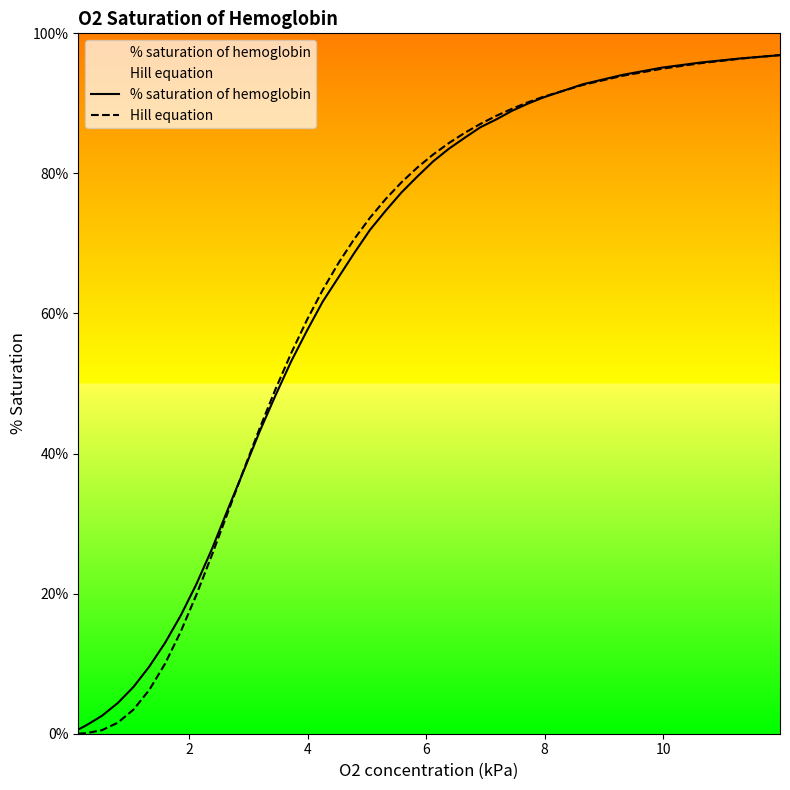

What is the difference between the maximum and minimum values in the % saturation of hemoglobin series?

1.0